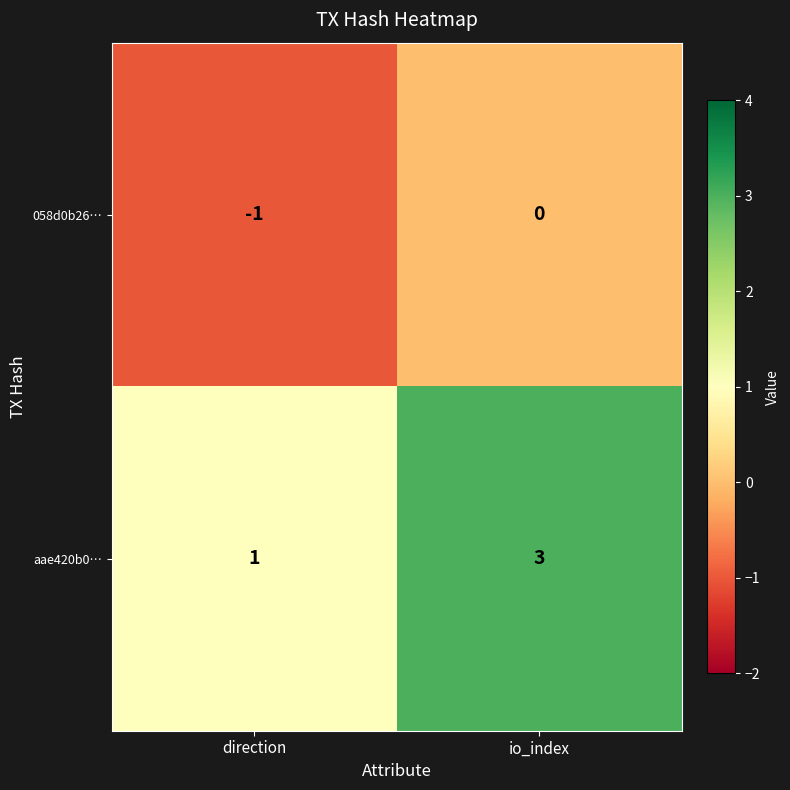

Is it true that aae420b0… equals 2 at direction?

False